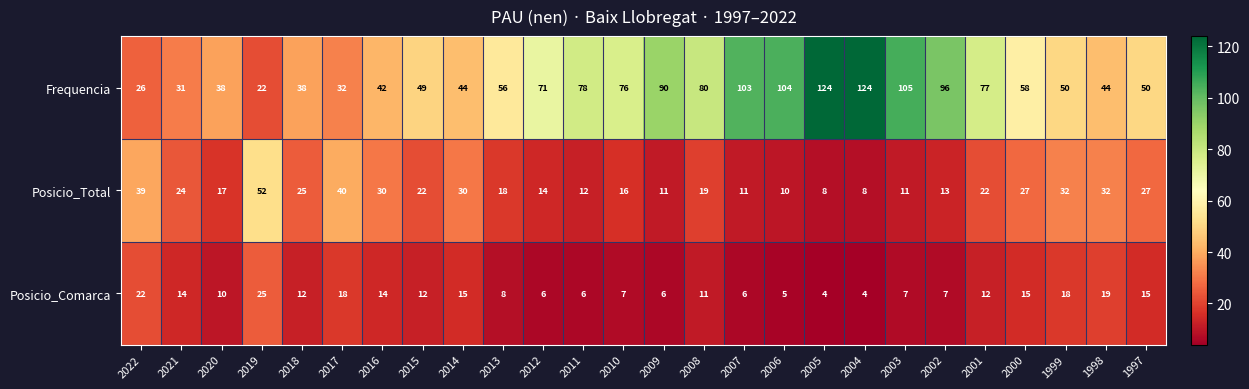

What is the total value across all series at 2002?

116